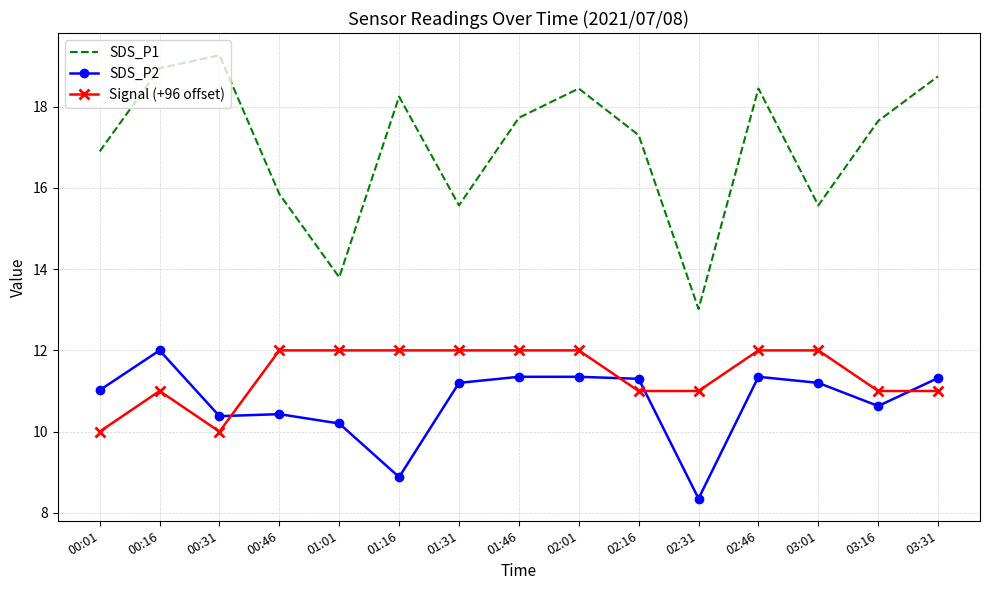

At which category does the chart reach its minimum across all series?

02:31